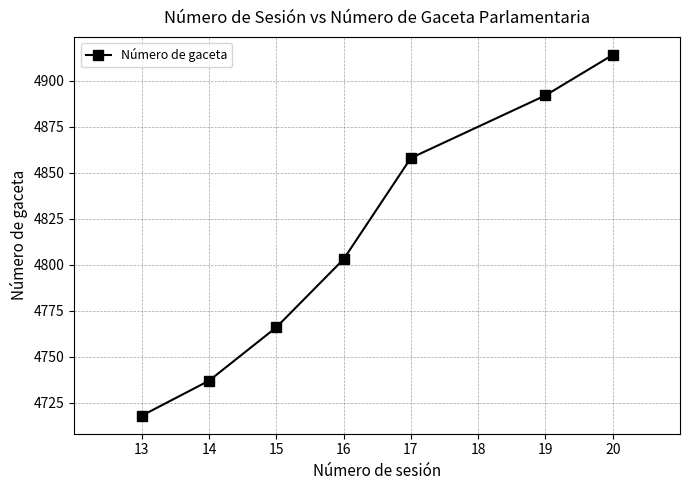

True or false: there are more than 1 points higher than both neighbors.

False